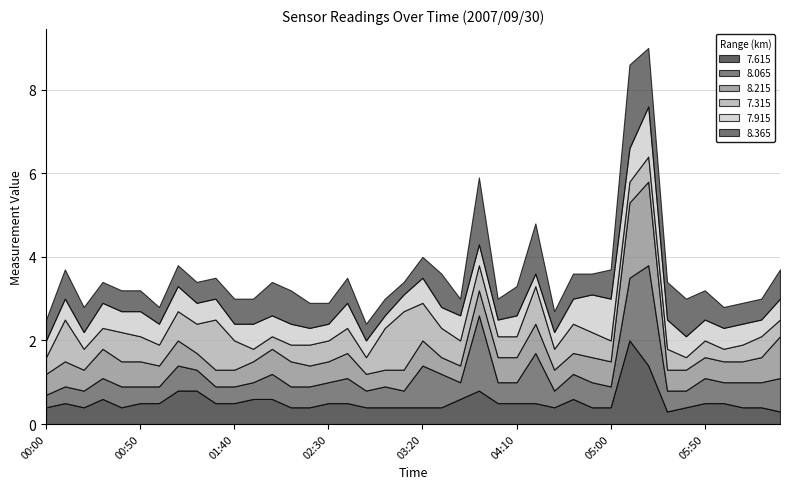

List the labels in order of 7.615 value, smallest first.

2007/09/30 05:30, 2007/09/30 06:30, 2007/09/30 00:00, 2007/09/30 00:20, 2007/09/30 00:40, 2007/09/30 02:10, 2007/09/30 02:20, 2007/09/30 02:50, 2007/09/30 03:00, 2007/09/30 03:10, 2007/09/30 03:20, 2007/09/30 03:30, 2007/09/30 04:30, 2007/09/30 04:50, 2007/09/30 05:00, 2007/09/30 05:40, 2007/09/30 06:10, 2007/09/30 06:20, 2007/09/30 00:10, 2007/09/30 00:50, 2007/09/30 01:00, 2007/09/30 01:30, 2007/09/30 01:40, 2007/09/30 02:30, 2007/09/30 02:40, 2007/09/30 04:00, 2007/09/30 04:10, 2007/09/30 04:20, 2007/09/30 05:50, 2007/09/30 06:00, 2007/09/30 00:30, 2007/09/30 01:50, 2007/09/30 02:00, 2007/09/30 03:40, 2007/09/30 04:40, 2007/09/30 01:10, 2007/09/30 01:20, 2007/09/30 03:50, 2007/09/30 05:20, 2007/09/30 05:10